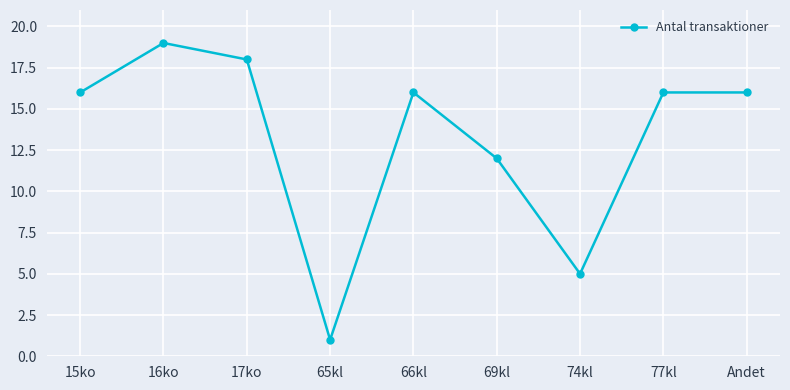

What is the label of the 9th point from the right?

15ko